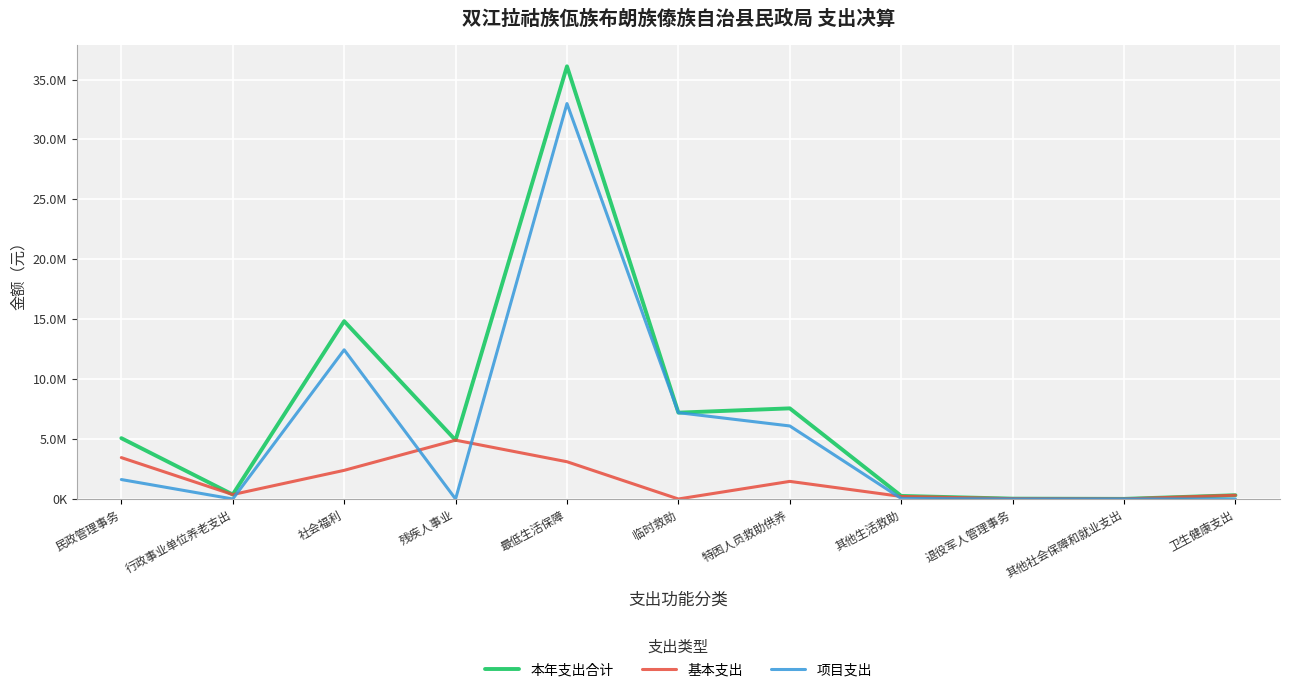

Reading right to left, extract all data points from this chart.

本年支出合计: 312695.9	8470.2	28644.0	255736.0	7562412.0	7203473.6	36103008.7	4907662.0	14836005.5	371093.0	5075555.2
基本支出: 312695.9	8470.2	28644.0	212658.4	1469112.0	0.0	3108610.1	4907662.0	2389757.7	371093.0	3453268.0
项目支出: 0.0	0.0	0.0	43077.6	6093300.0	7203473.6	32994398.6	0.0	12446247.8	0.0	1622287.2